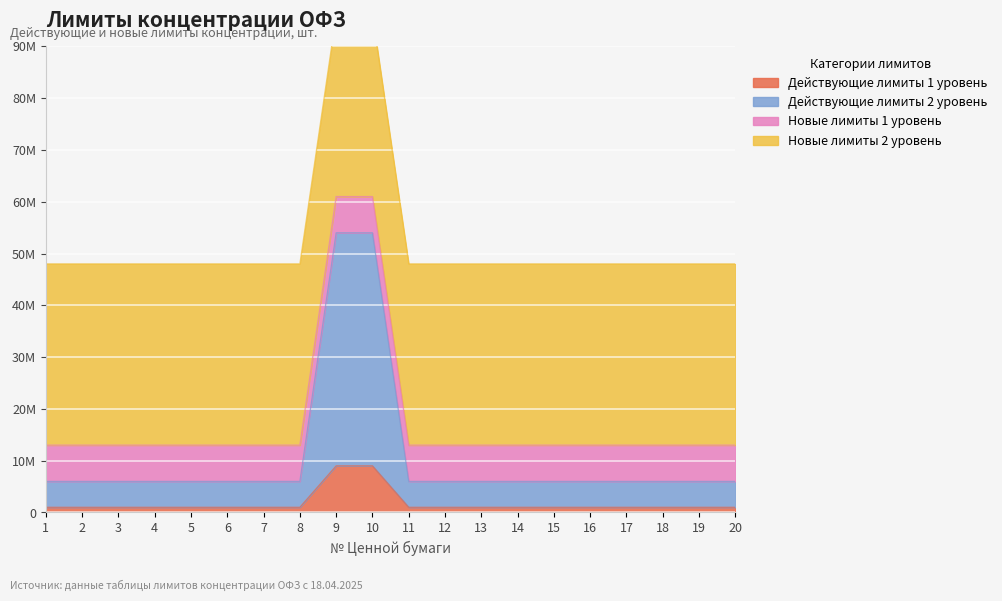

True or false: Действующие лимиты 2 уровень and Действующие лимиты 1 уровень intersect in this chart.

False